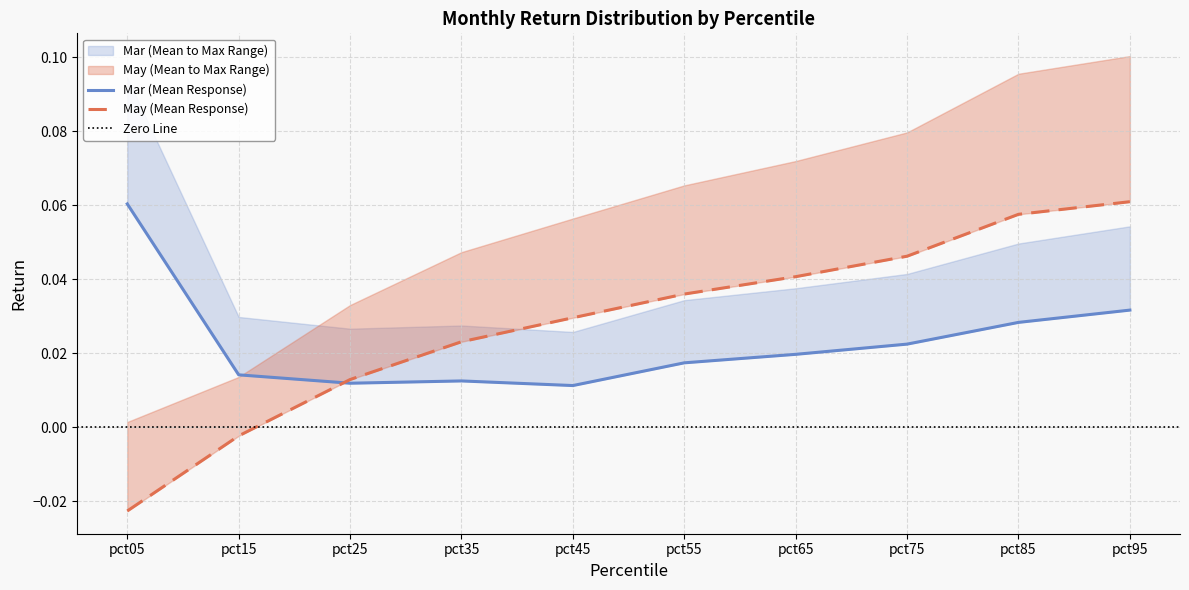

In Mar, how many points are lower than both neighbors (excluding endpoints)?

2